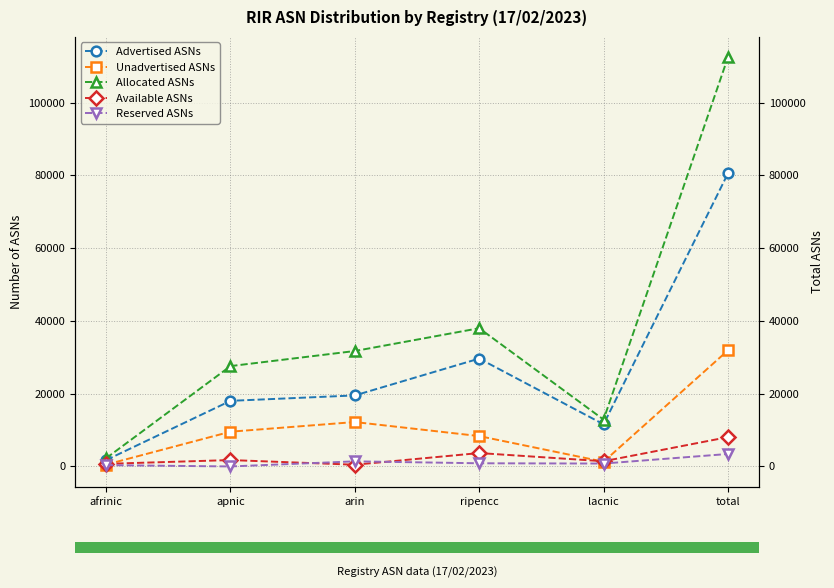

What is the greatest value displayed?

112417